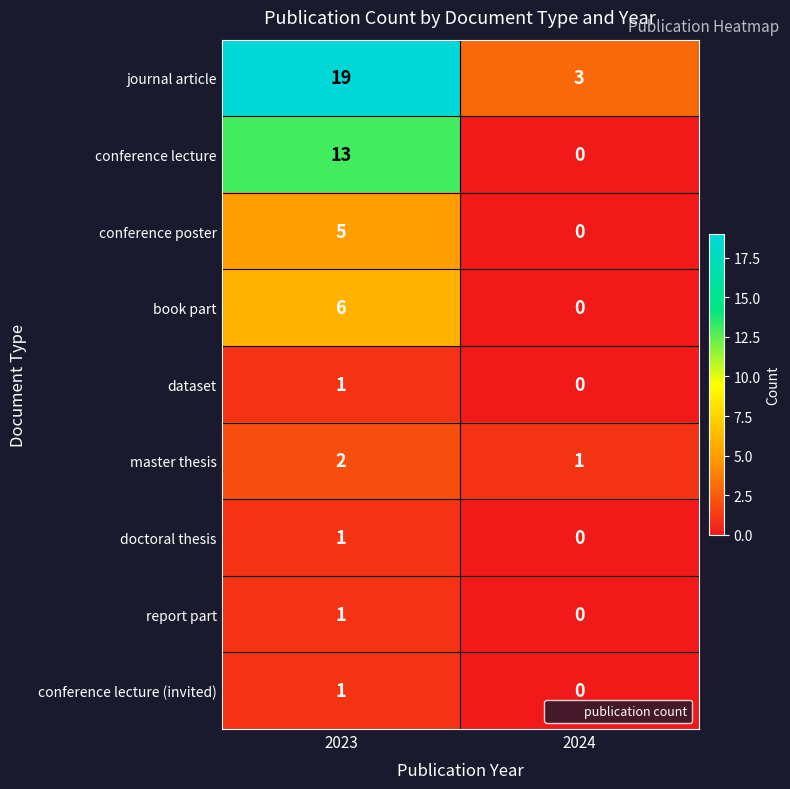

Which label corresponds to the largest value in the chart?

2023